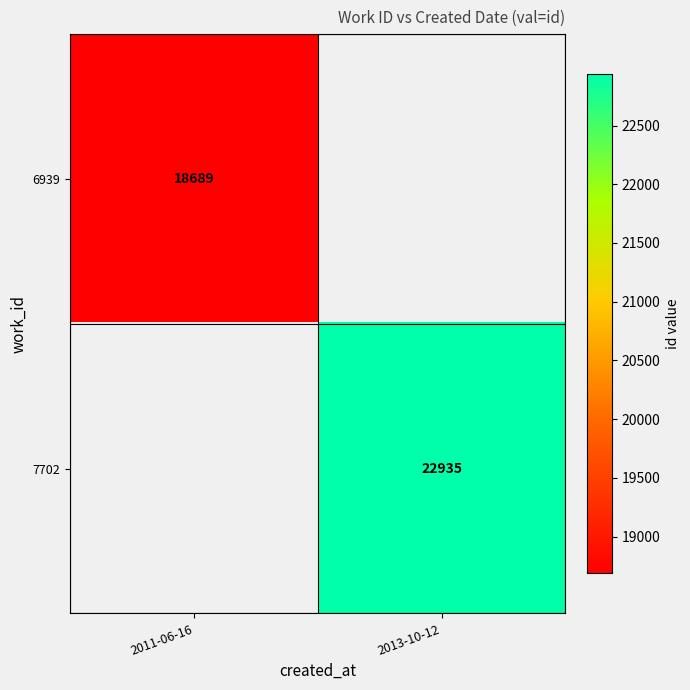

The value of 7702 at 2013-10-12 is 22935. True or false?

True